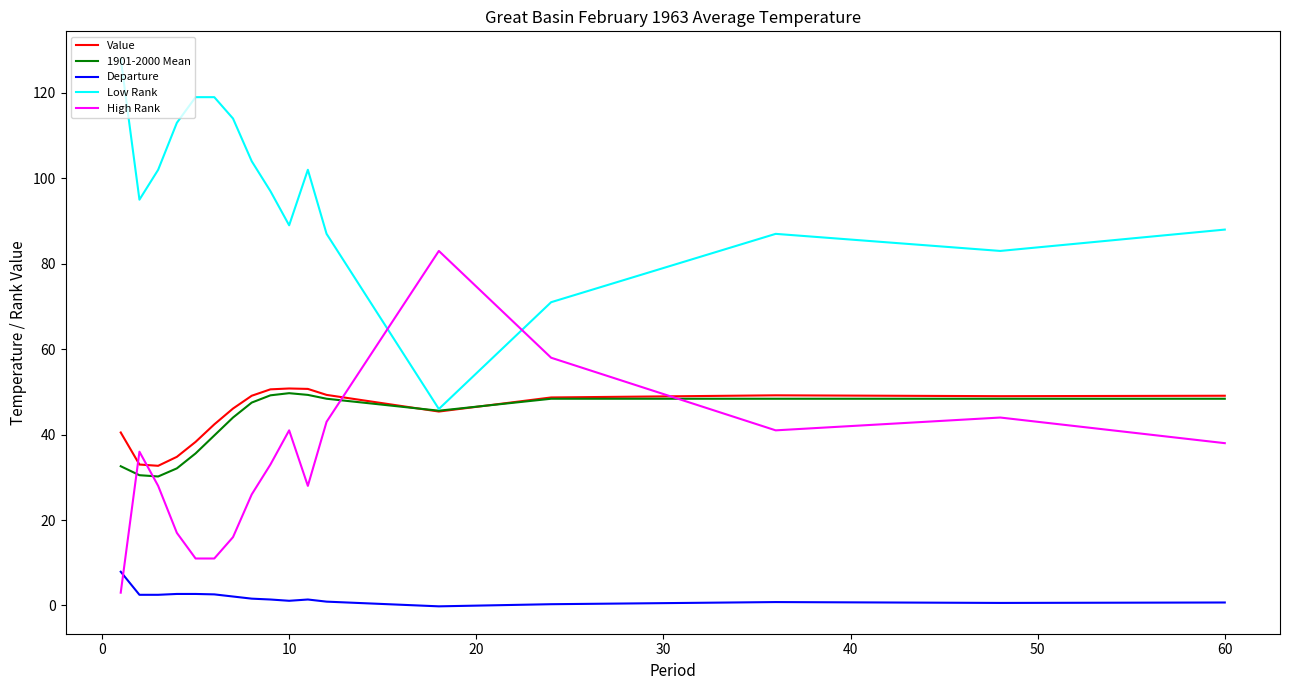

Count the number of data series in this chart.

5